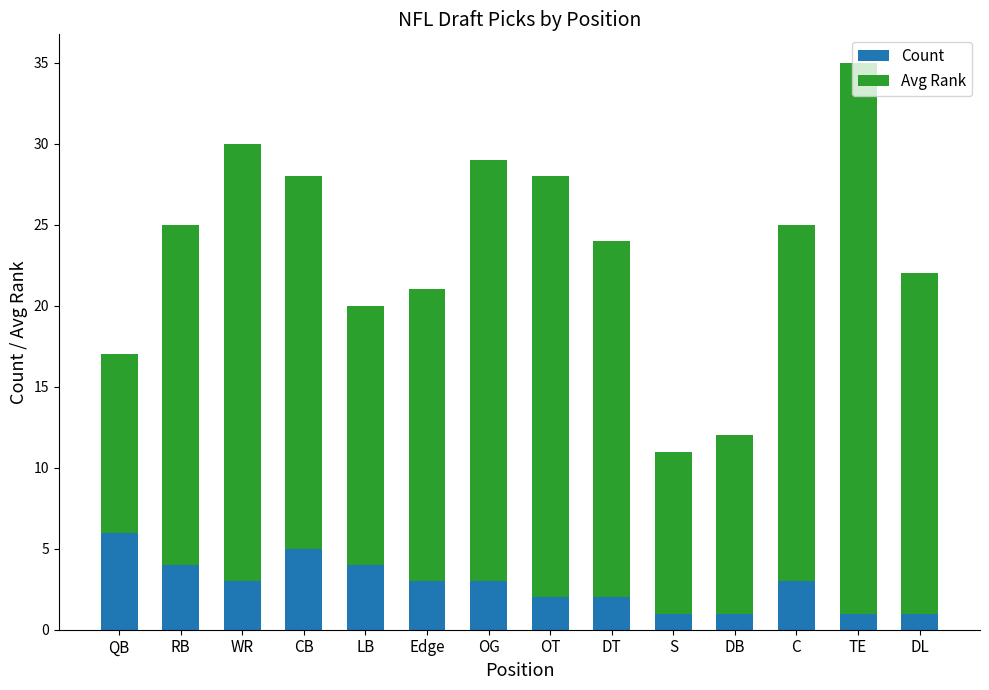

What is the sum of the Count values at OT and Edge?

5